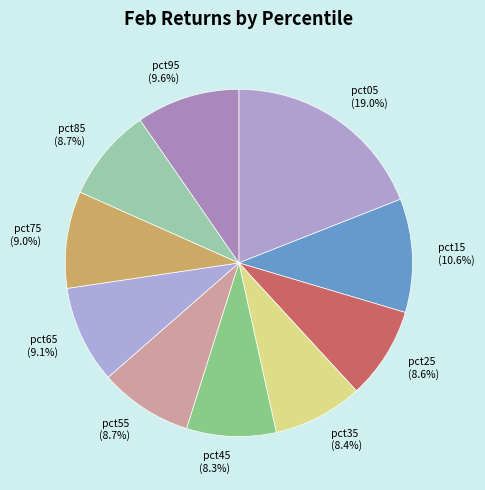

What is the ratio of the value at pct15 to the value at pct05?

0.6